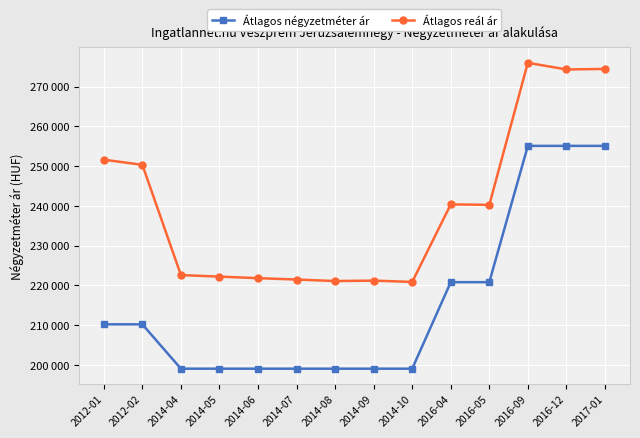

Reading left to right, extract all data points from this chart.

Átlagos négyzetméter ár: 2012-01=210227	2012-02=210227	2014-04=199074	2014-05=199074	2014-06=199074	2014-07=199074	2014-08=199074	2014-09=199074	2014-10=199074	2016-04=220833	2016-05=220833	2016-09=255102	2016-12=255102	2017-01=255102
Átlagos reál ár: 2012-01=251624	2012-02=250338	2014-04=222619	2014-05=222226	2014-06=221834	2014-07=221499	2014-08=221110	2014-09=221221	2014-10=220888	2016-04=240390	2016-05=240272	2016-09=275997	2016-12=274320	2017-01=274453